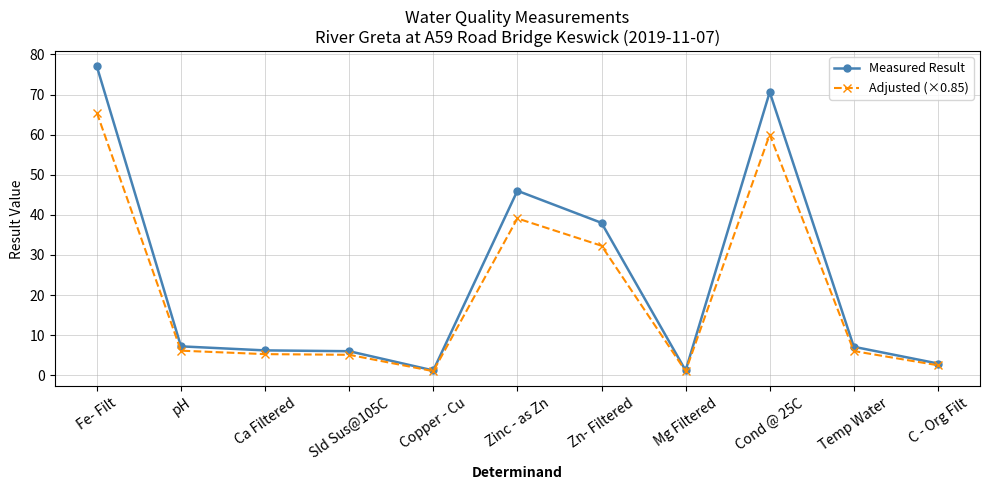

What is the label of the 9th point from the right?

Ca Filtered